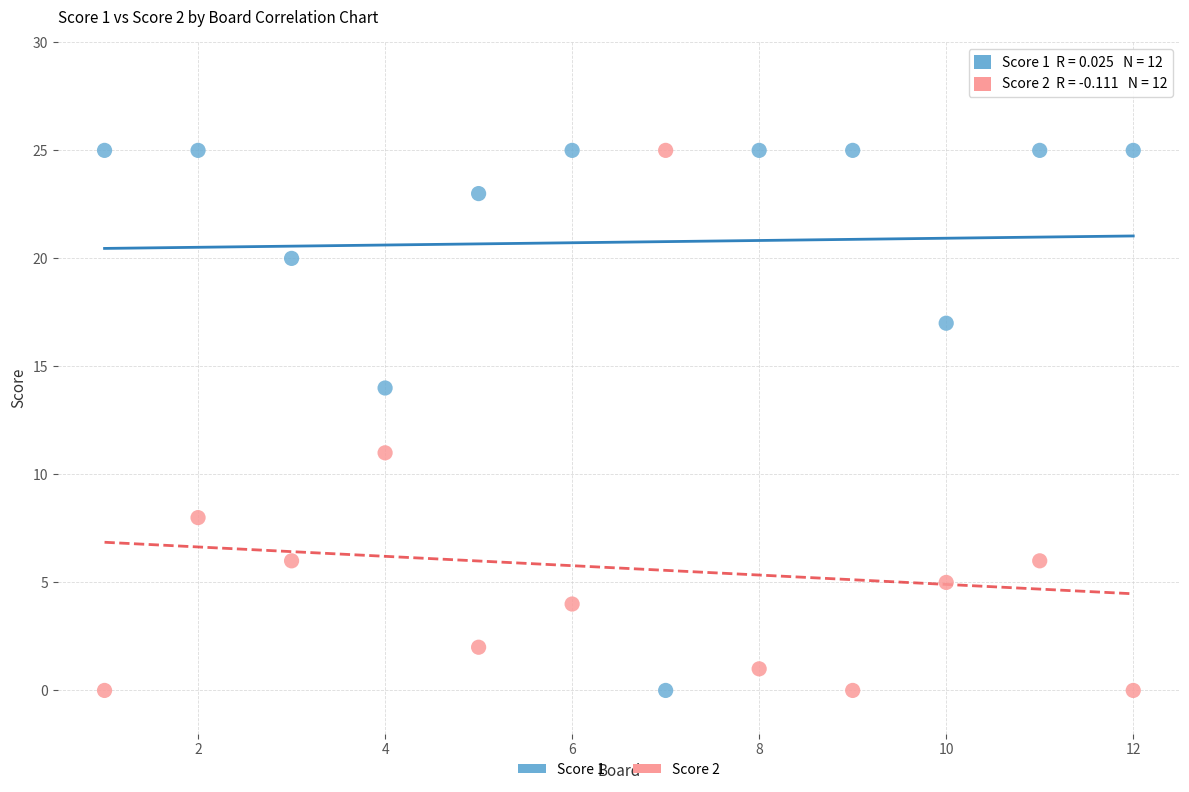

What is the X range (max minus min) for the scatter plot?

11